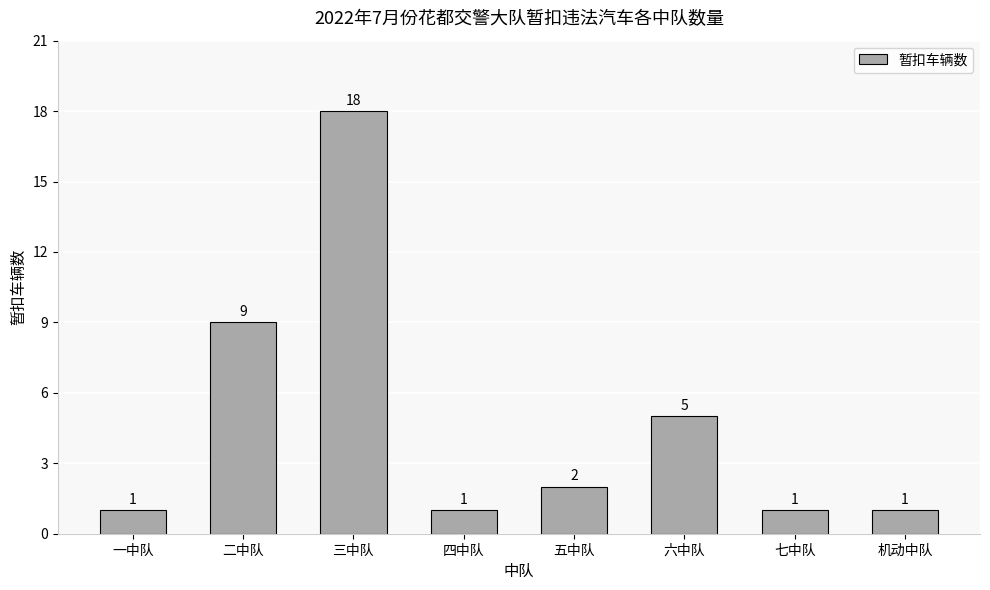

Which has a higher value, 五中队 or 六中队?

六中队